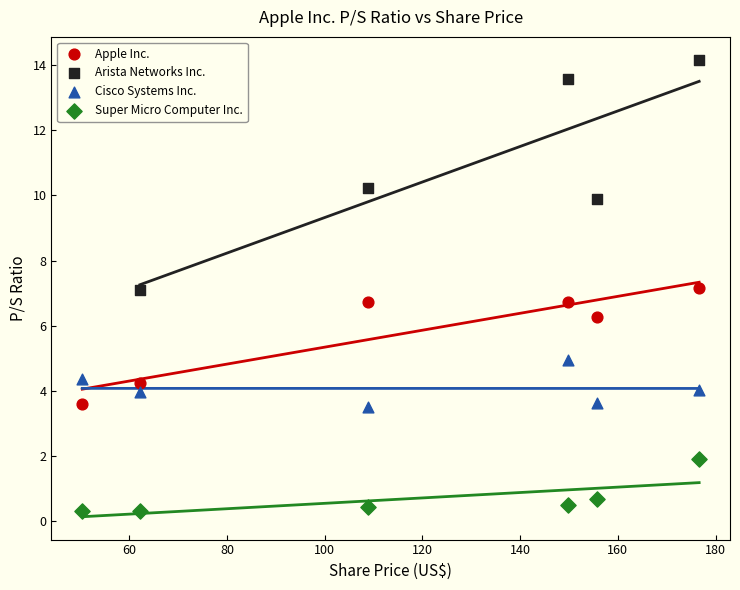

Which series has the widest spread of Y values?

Arista Networks Inc.